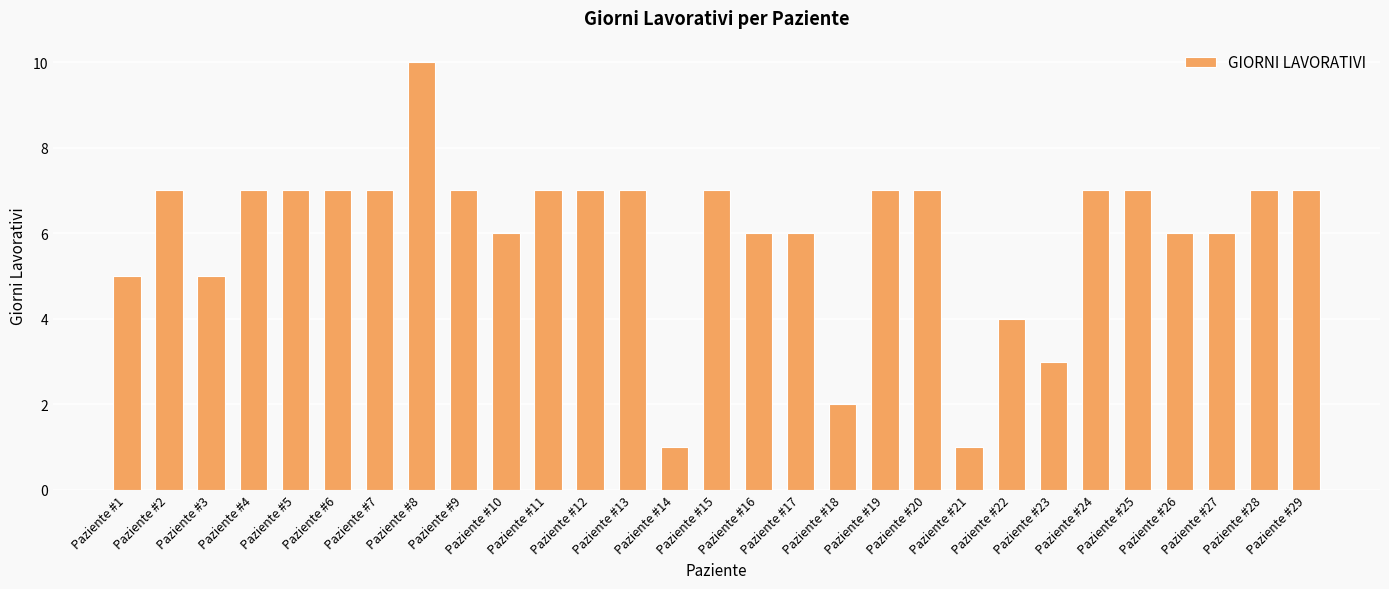

The chart shows a value of 6 at Paziente #27. True or false?

True